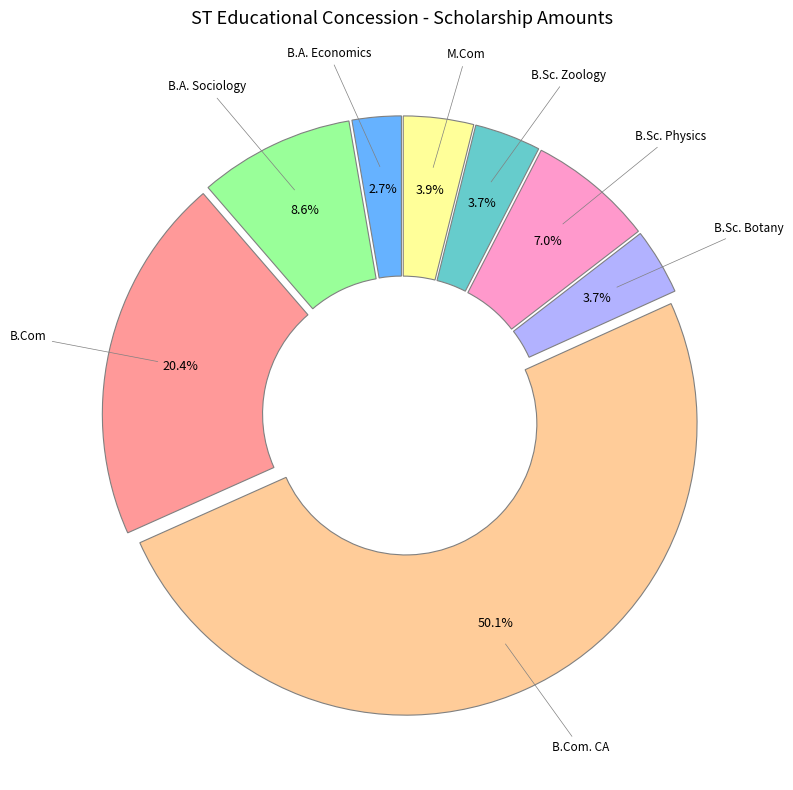

Which category has the biggest portion of the pie?

B.Com. CA